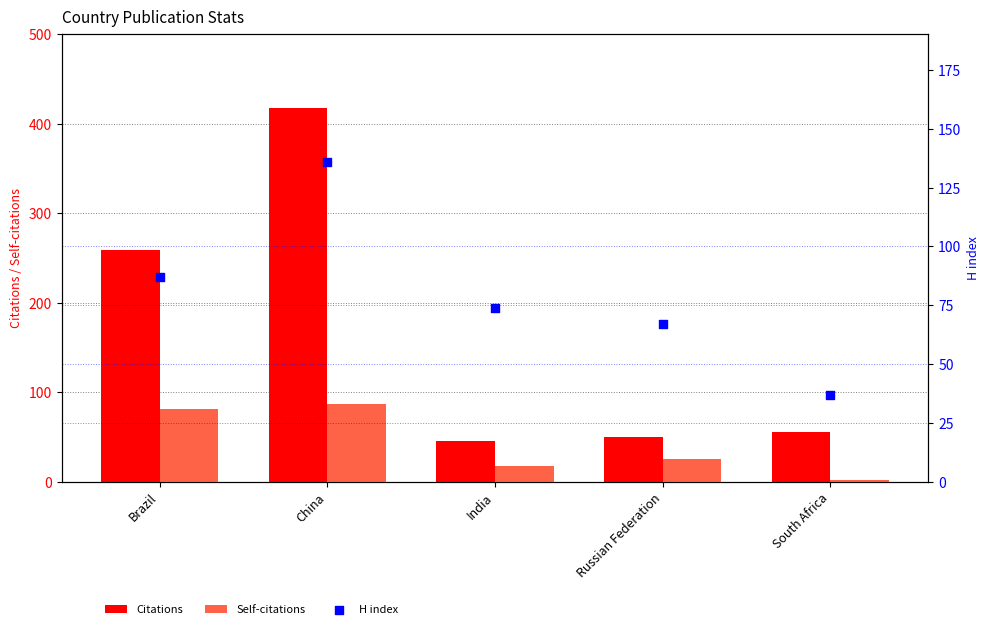

At which category is the sum across all series the highest?

China